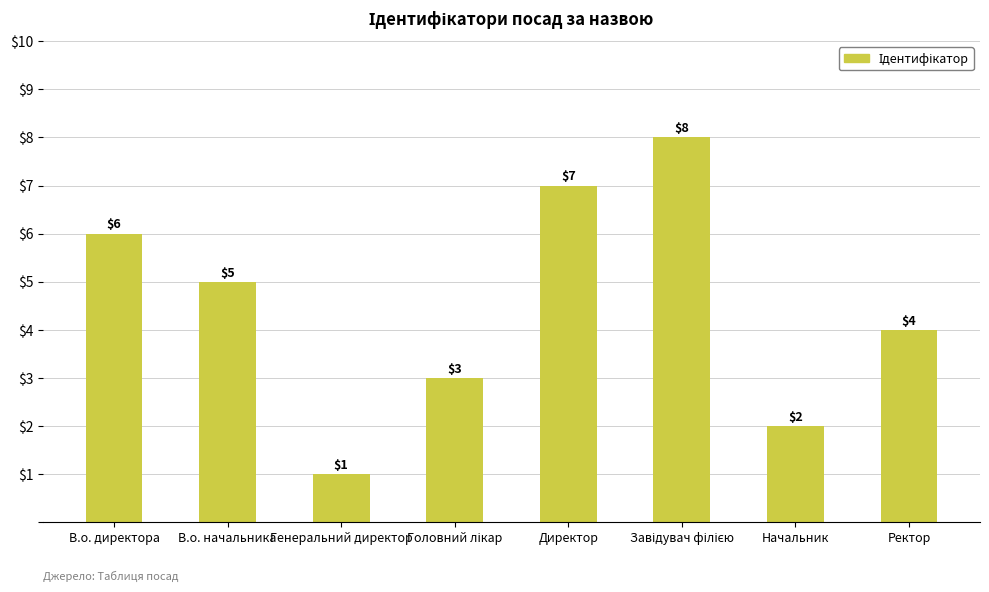

How many values are between 3 and 7?

5